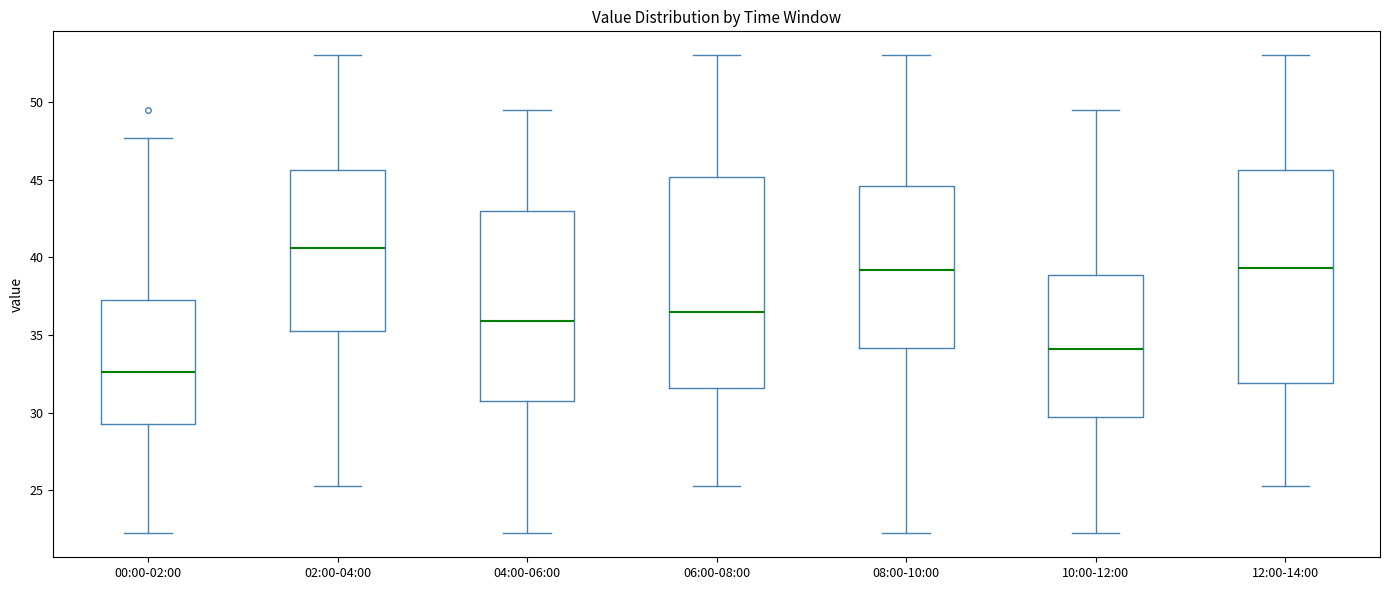

Reading left to right, read every box against the y-axis: the position of its median line, the range the box covers, and the ends of its whiskers. The values are not printed on the chart, so give them approximately, as read against the axis.

00:00-02:00: median 32.5, box 29.0 to 37.0, whiskers 22.0 to 47.5
02:00-04:00: median 40.5, box 35.0 to 45.5, whiskers 25.5 to 53.0
04:00-06:00: median 36.0, box 31.0 to 43.0, whiskers 22.0 to 49.5
06:00-08:00: median 36.5, box 31.5 to 45.0, whiskers 25.5 to 53.0
08:00-10:00: median 39.0, box 34.0 to 44.5, whiskers 22.0 to 53.0
10:00-12:00: median 34.0, box 29.5 to 39.0, whiskers 22.0 to 49.5
12:00-14:00: median 39.5, box 32.0 to 45.5, whiskers 25.5 to 53.0